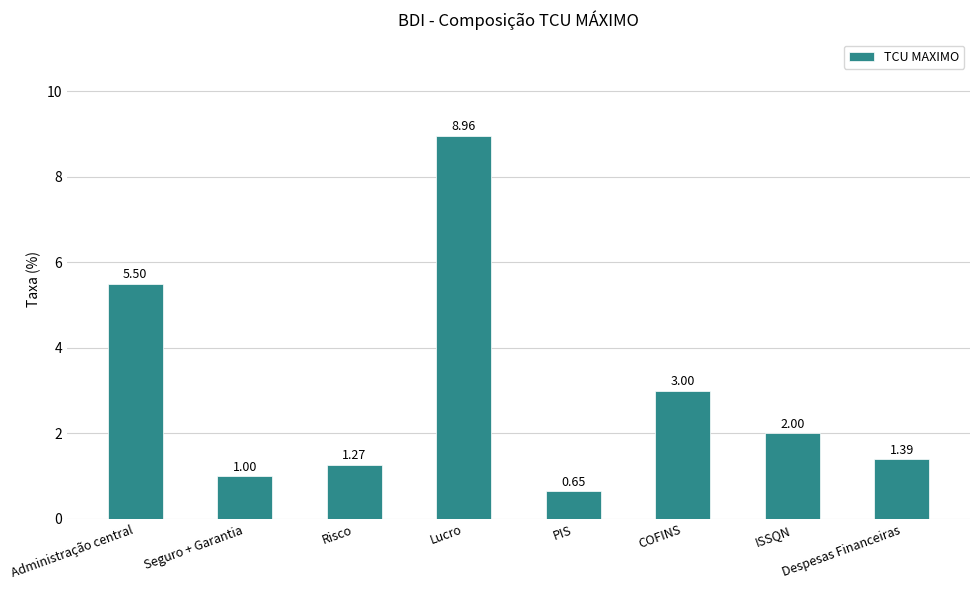

The chart shows a value of 3.9 at Lucro. True or false?

False